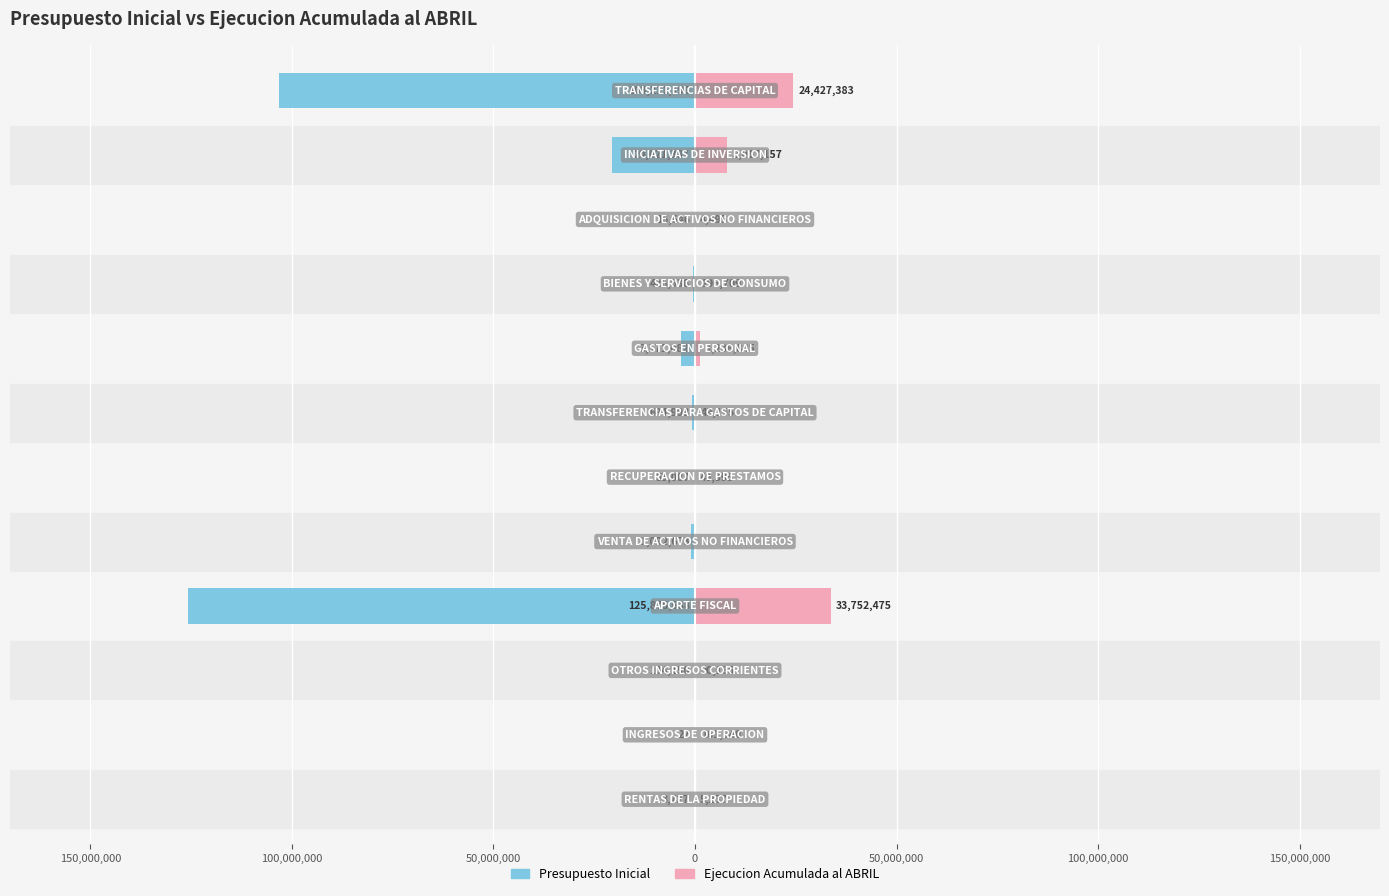

At 150,000,000, list the series in order from largest to smallest.

Ejecucion Acumulada al ABRIL, Presupuesto Inicial